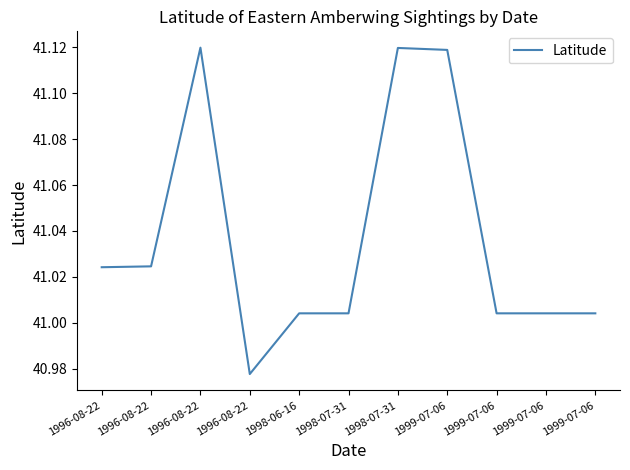

What value does the data have at 1996-08-22?

41.0